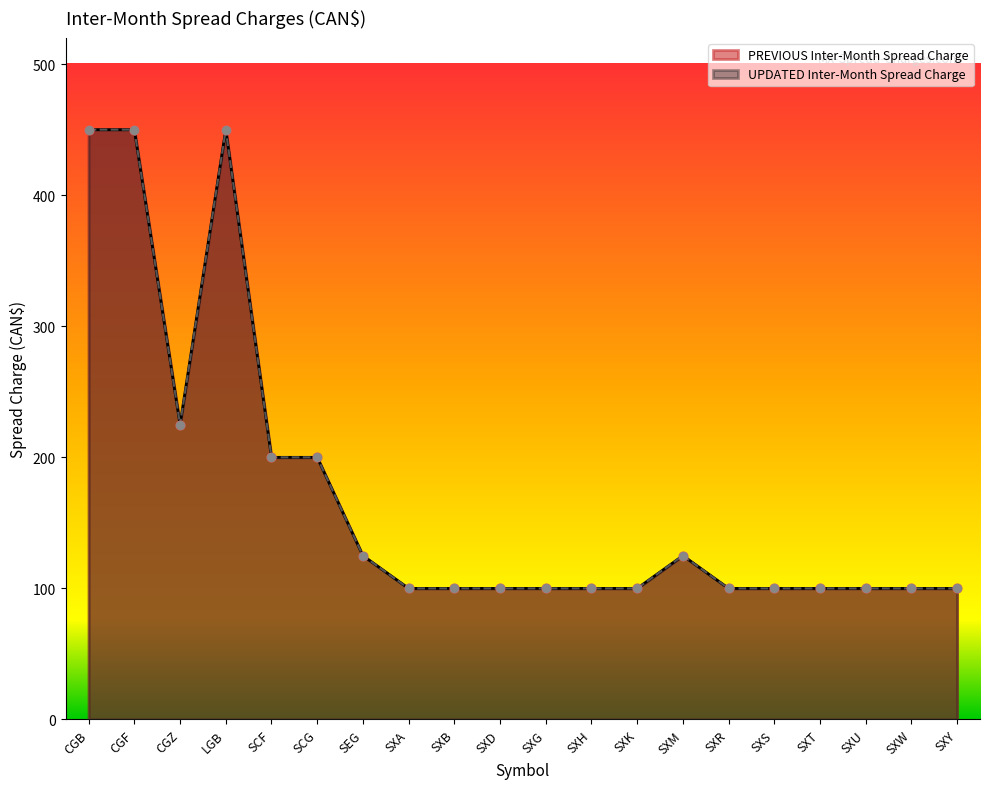

Which series has the largest total across all categories?

PREVIOUS Inter-Month Spread Charge